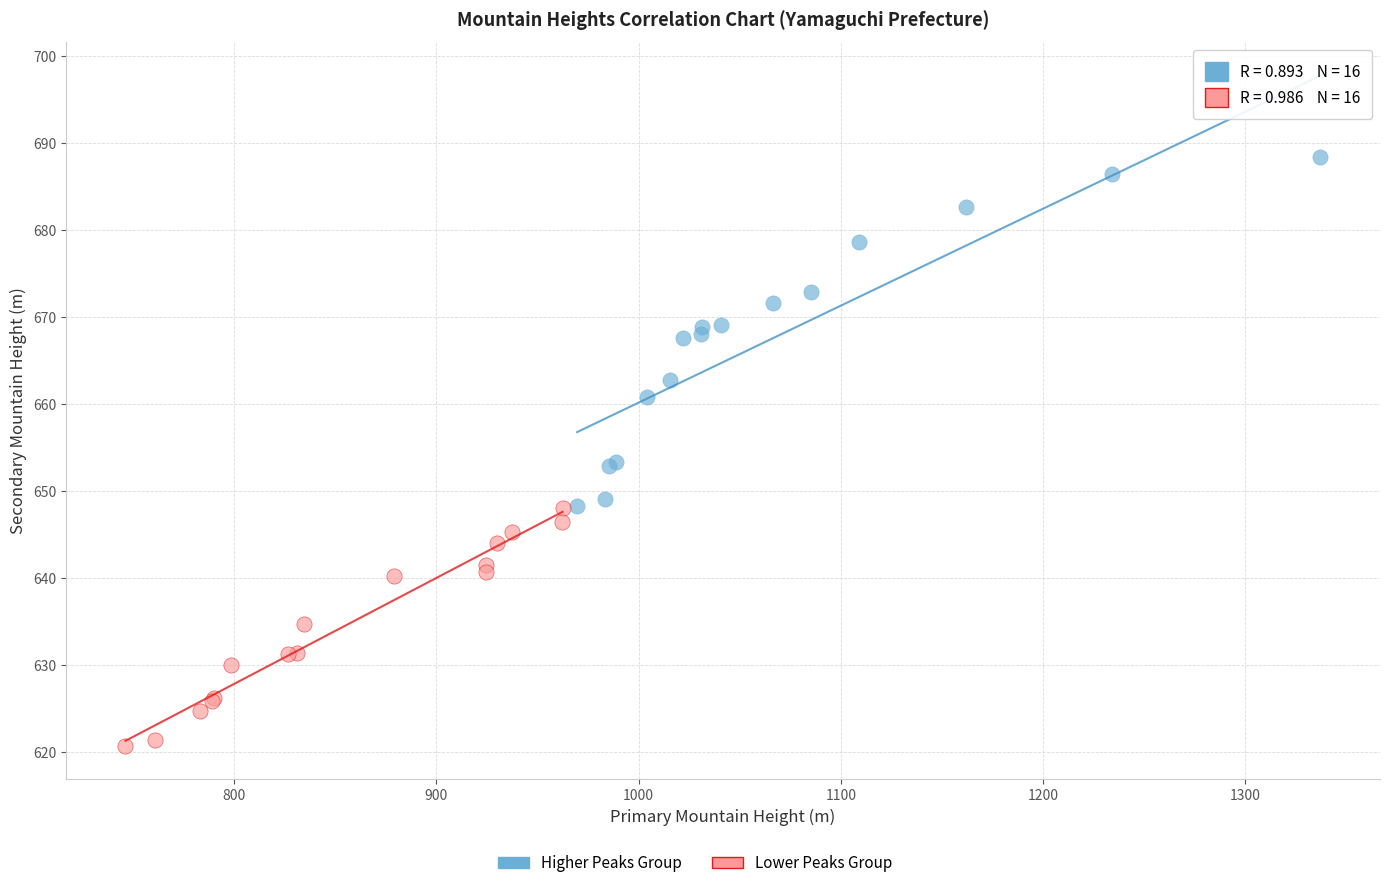

Which series contains the lowest Y value?

Lower Peaks Group